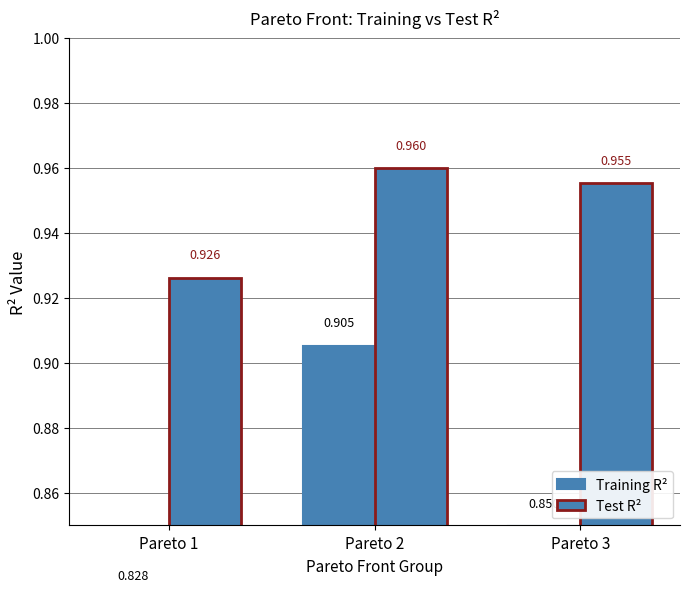

What value does the Test R² series have at Pareto 1?

0.9